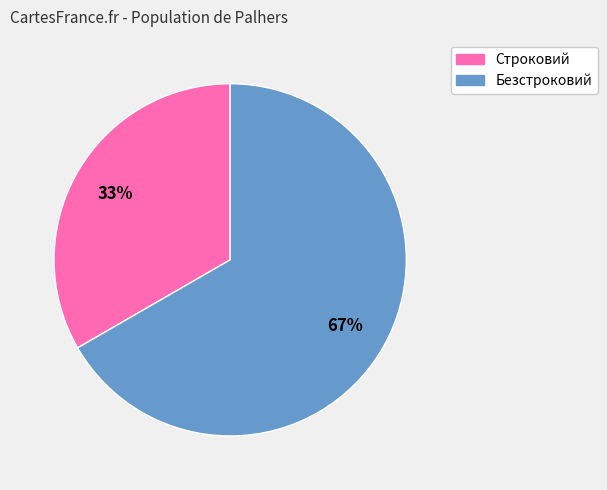

Which category has the biggest portion of the pie?

Безстроковий